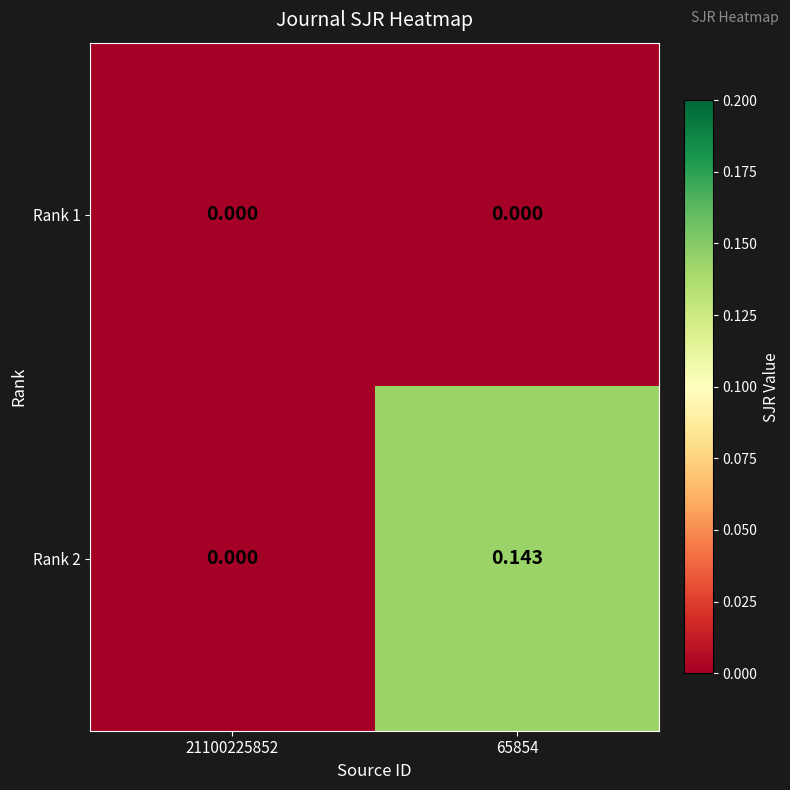

Is the value of Rank 1 at 65854 greater than the value of Rank 2 at 65854?

No